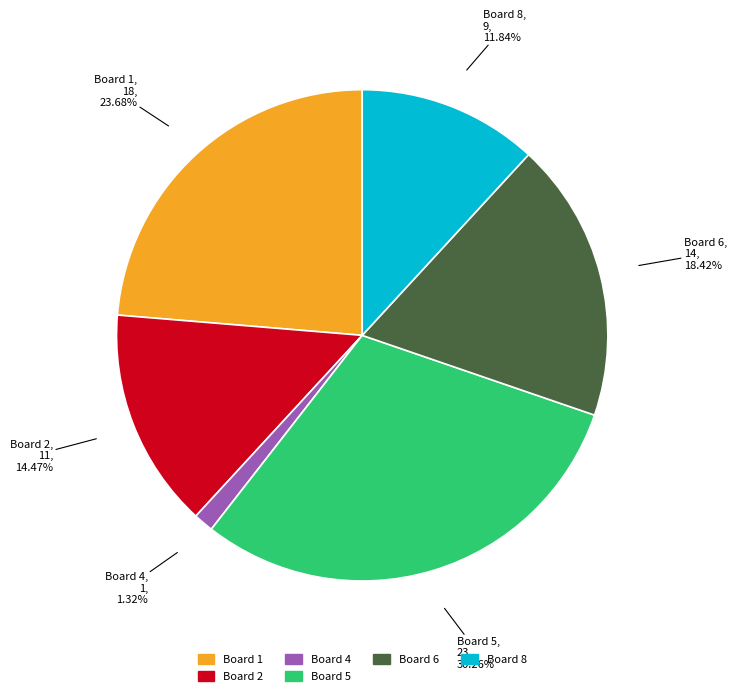

Does any single category account for the majority?

No